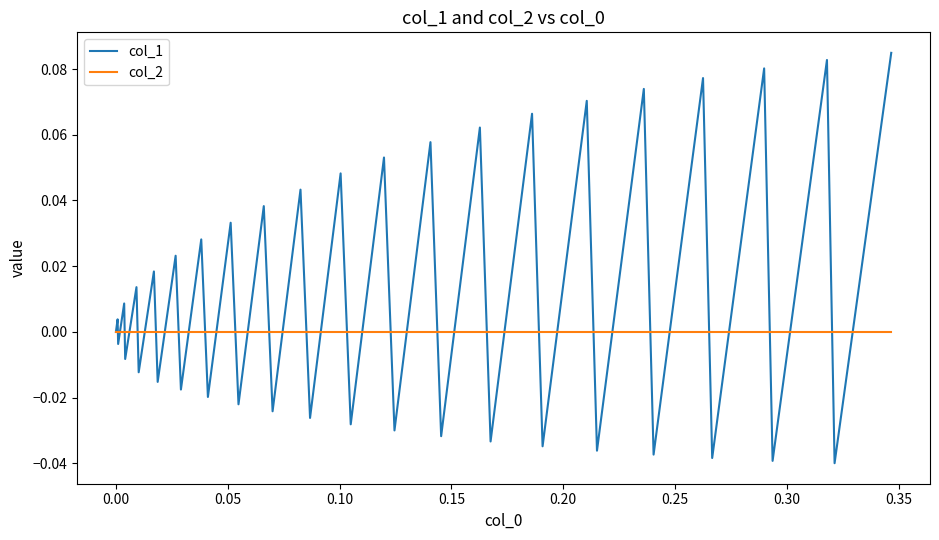

Which series has the largest total across all categories?

col_1